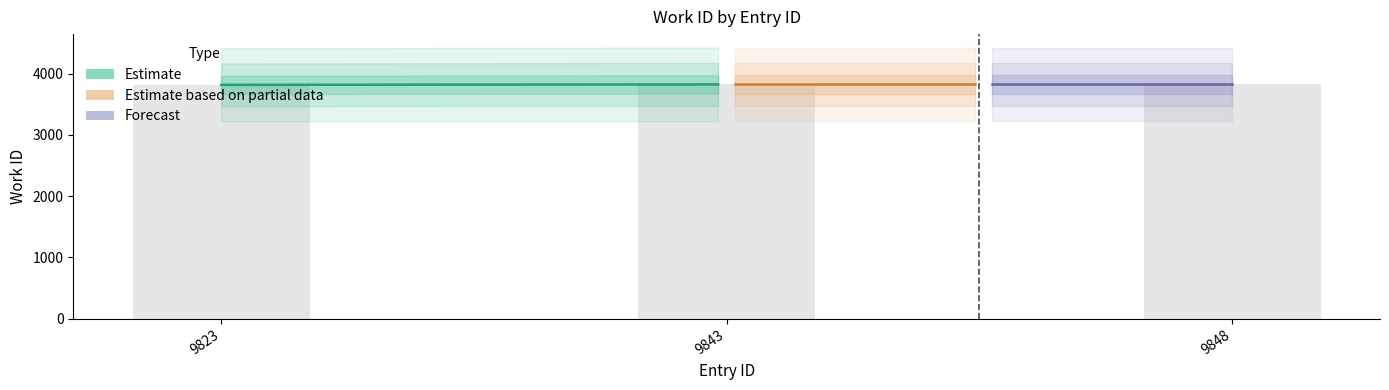

What is the difference between the second highest and minimum values?

7